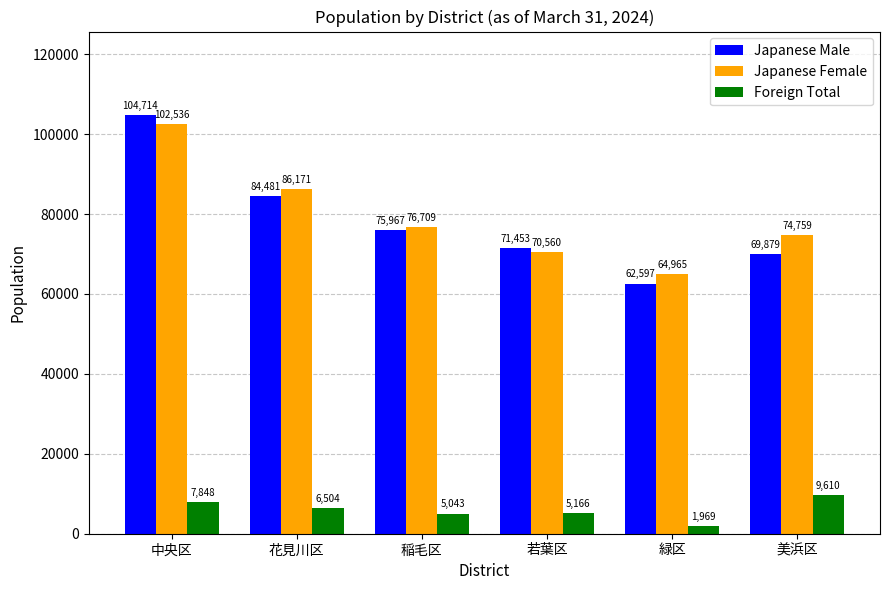

At which label is Foreign Total closest to 5789?

若葉区